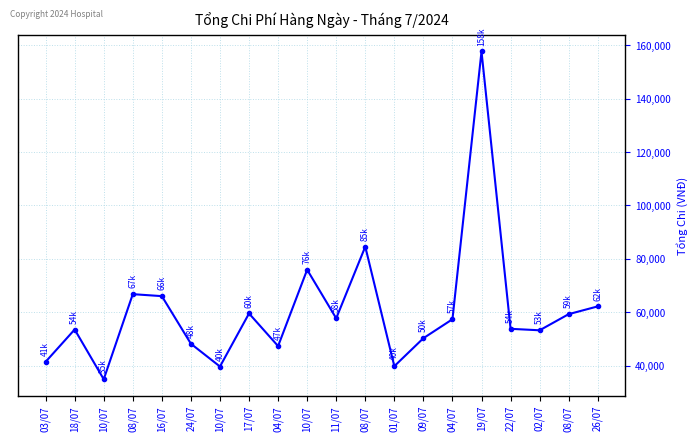

At which label is the value closest to 96289?

08/07